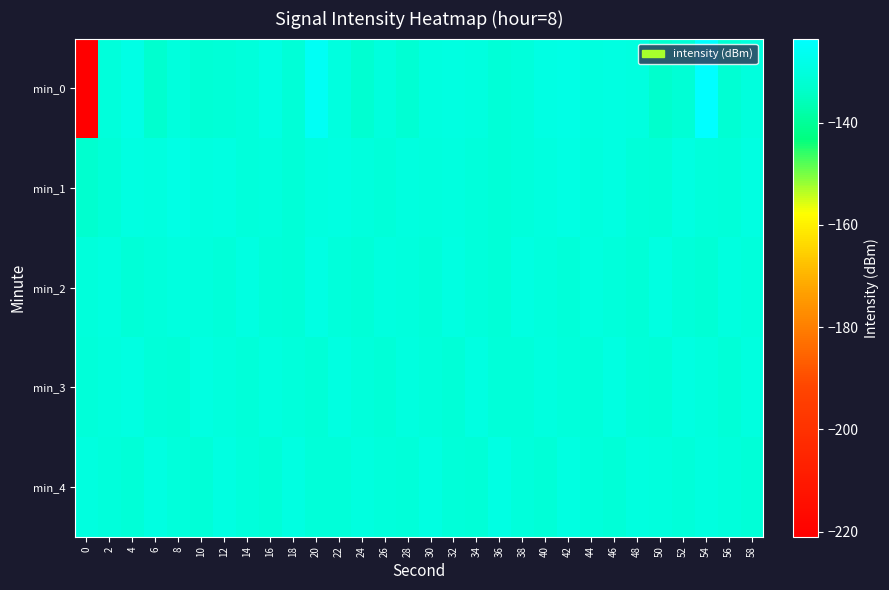

What is the spread (max minus min) of values at 22?

1.6